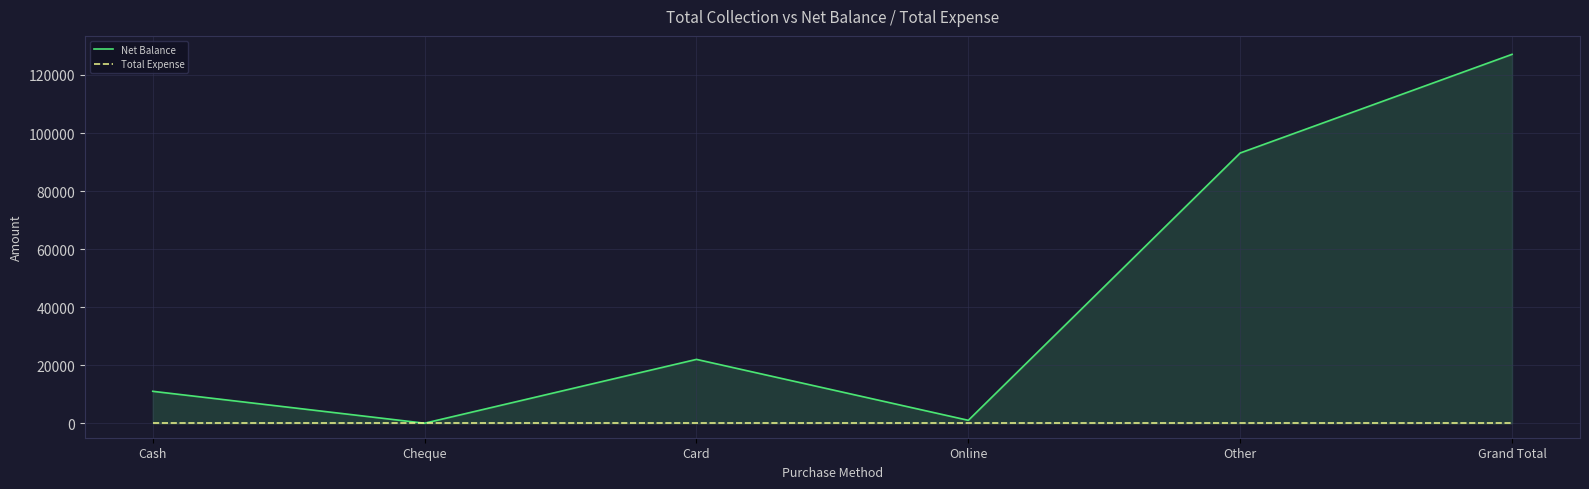

Where does the Net Balance series first go above 22000?

Other